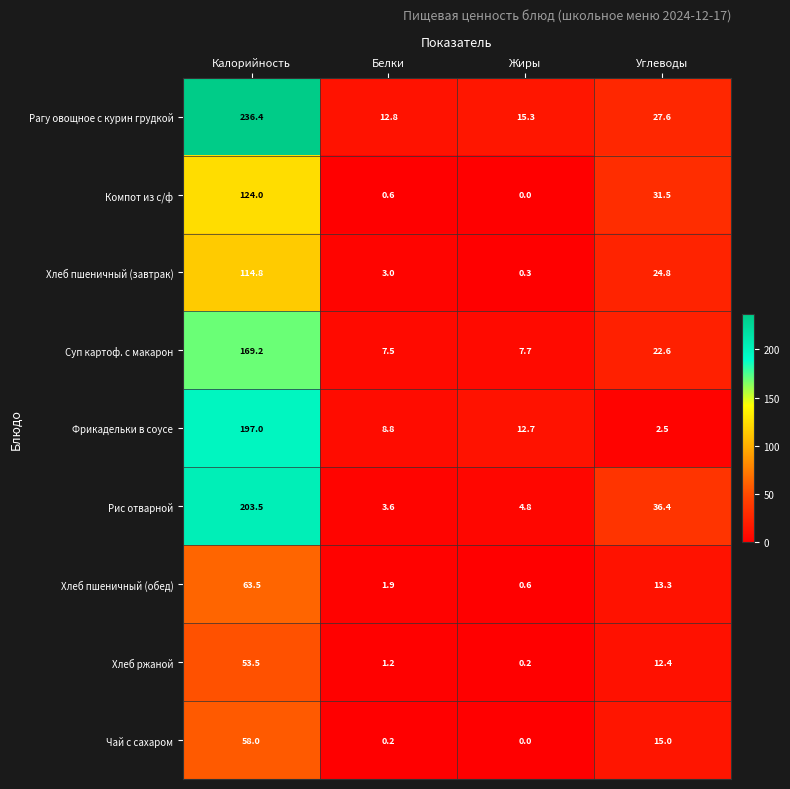

Count the number of categories in the chart.

4